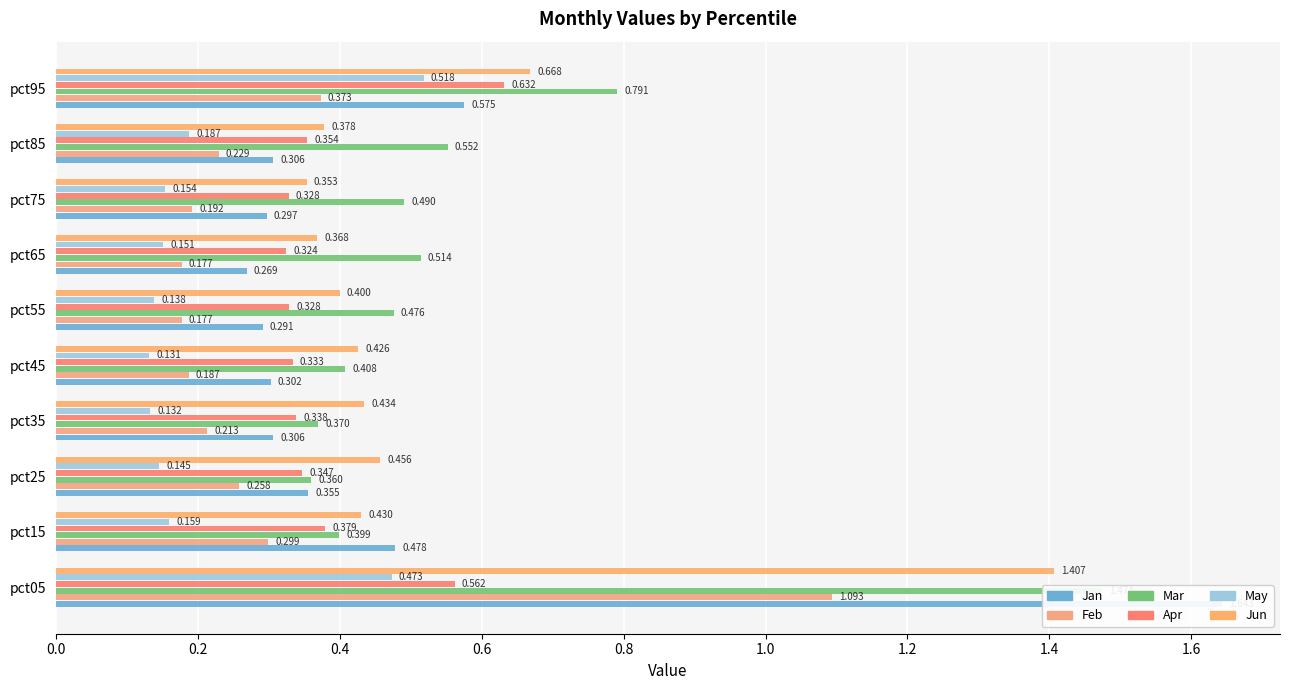

What is the difference between the maximum and minimum values in the Apr series?

0.3